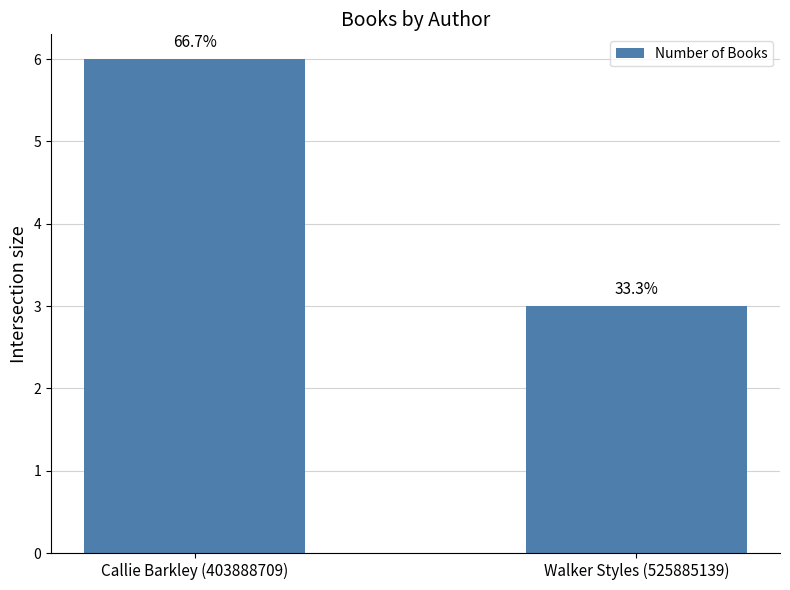

How many bars are there in total?

2